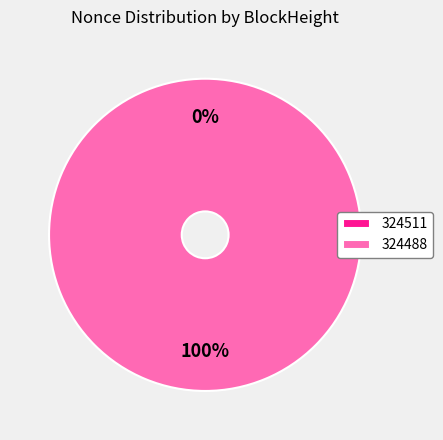

What is the smallest slice in the pie chart?

324511